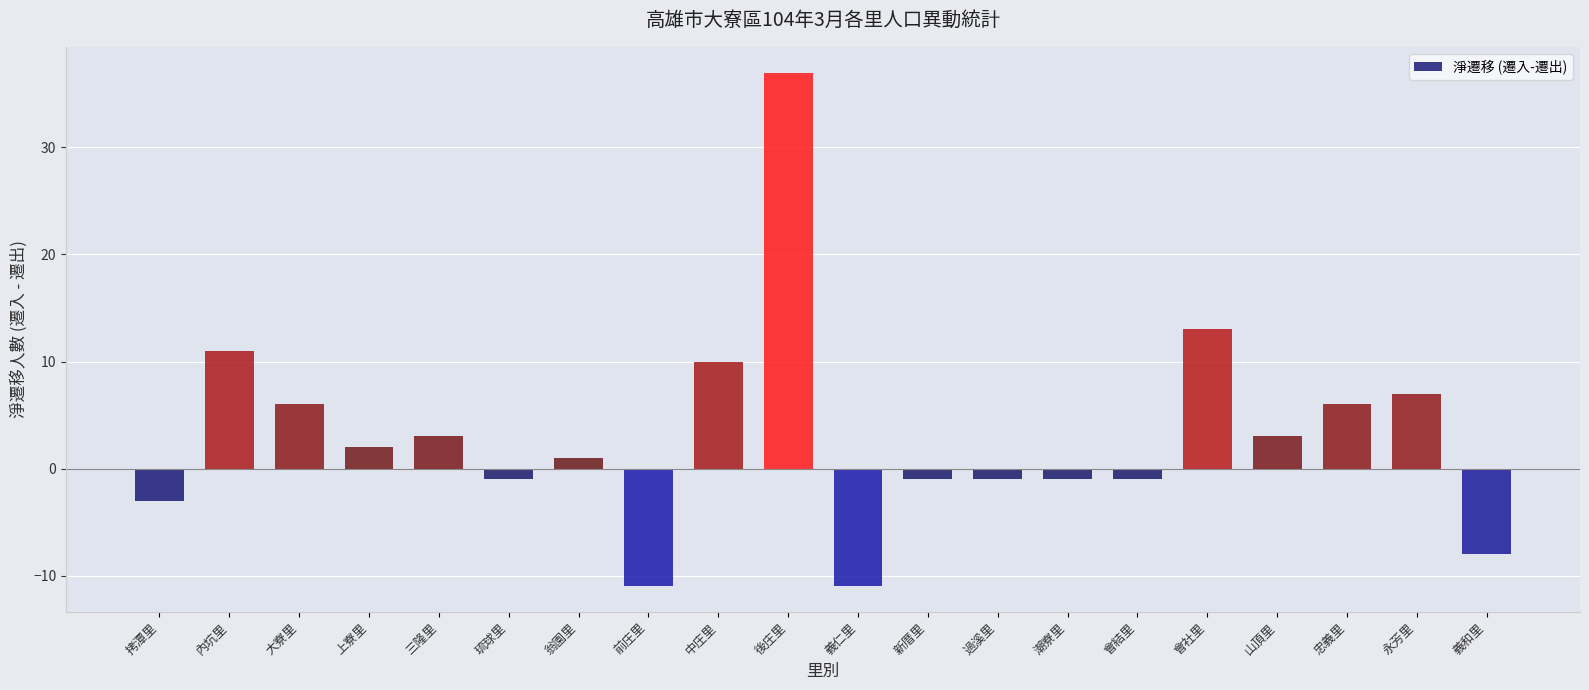

What is the difference between the maximum and minimum values?

48